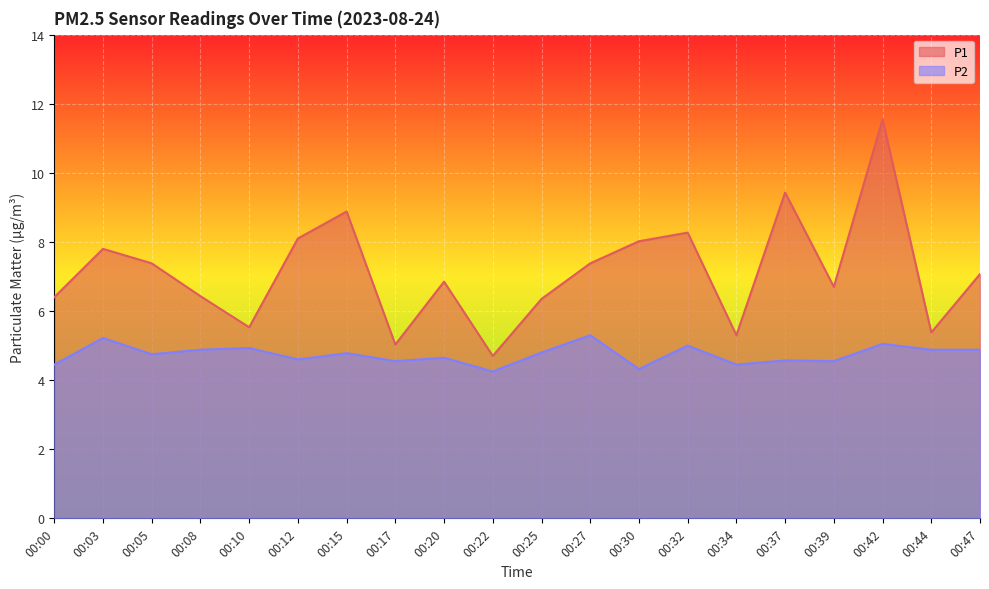

What is the sum of the P1 values at 00:27 and 00:34?

12.7